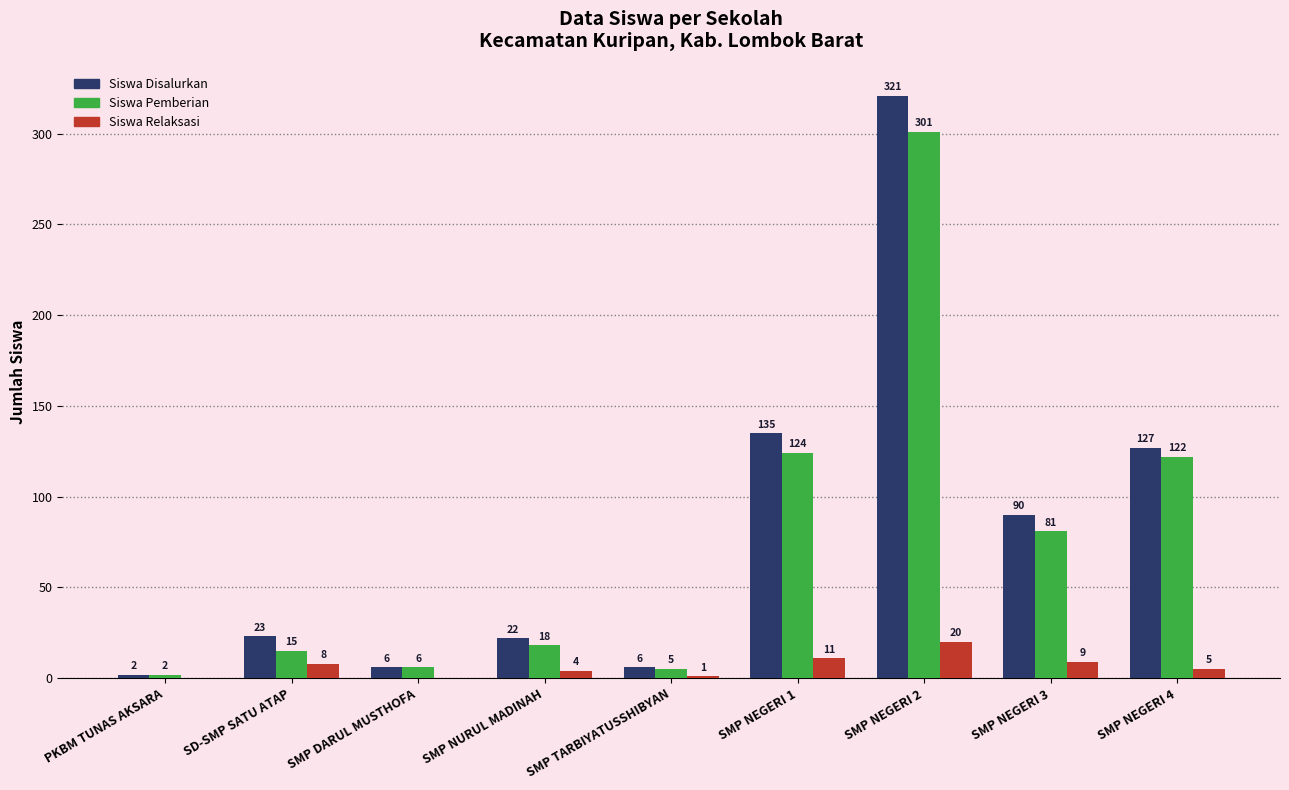

Count the number of categories in the chart.

9